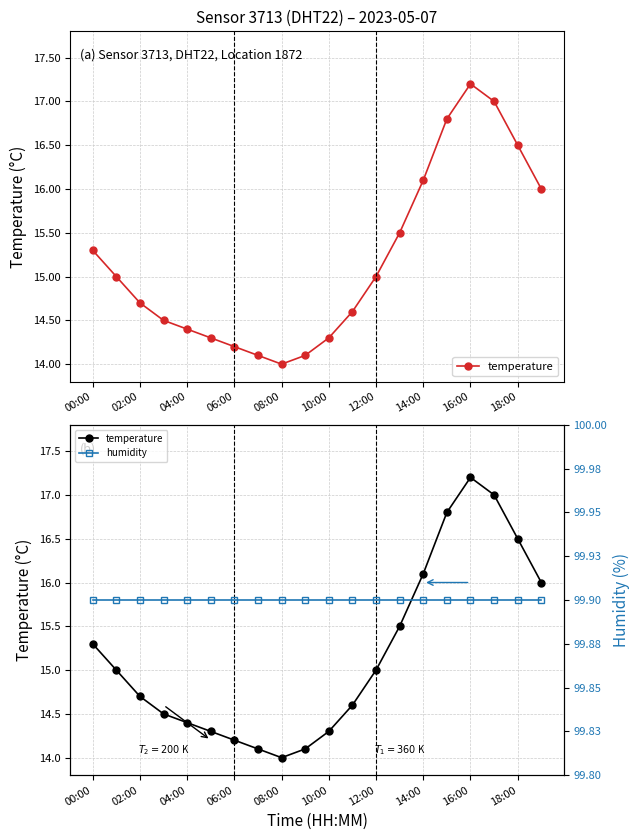

Reading right to left, list all the values displayed in this chart.

temperature: 16.0	16.5	17.0	17.2	16.8	16.1	15.5	15.0	14.6	14.3	14.1	14.0	14.1	14.2	14.3	14.4	14.5	14.7	15.0	15.3
humidity: 99.9	99.9	99.9	99.9	99.9	99.9	99.9	99.9	99.9	99.9	99.9	99.9	99.9	99.9	99.9	99.9	99.9	99.9	99.9	99.9